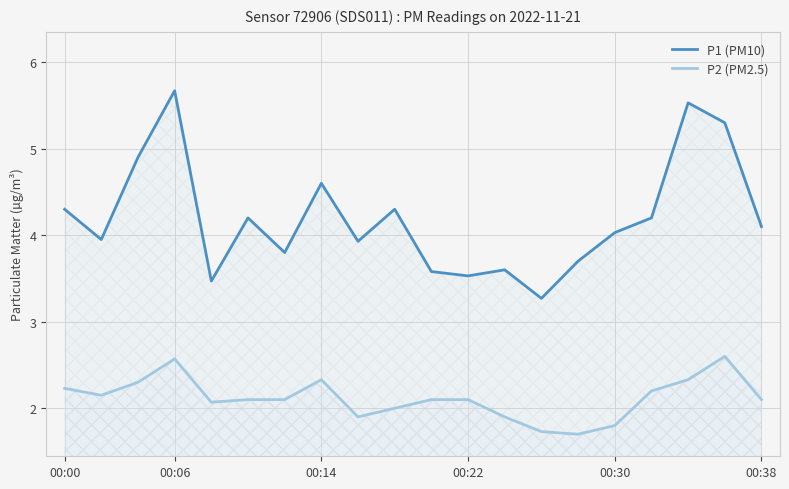

Between 12 and 13, which series saw the biggest shift?

P1 (PM10)